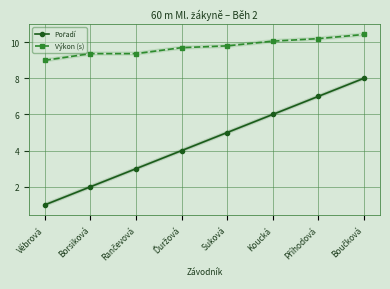

What is the difference between the maximum and minimum values in the Pořadí series?

7.0